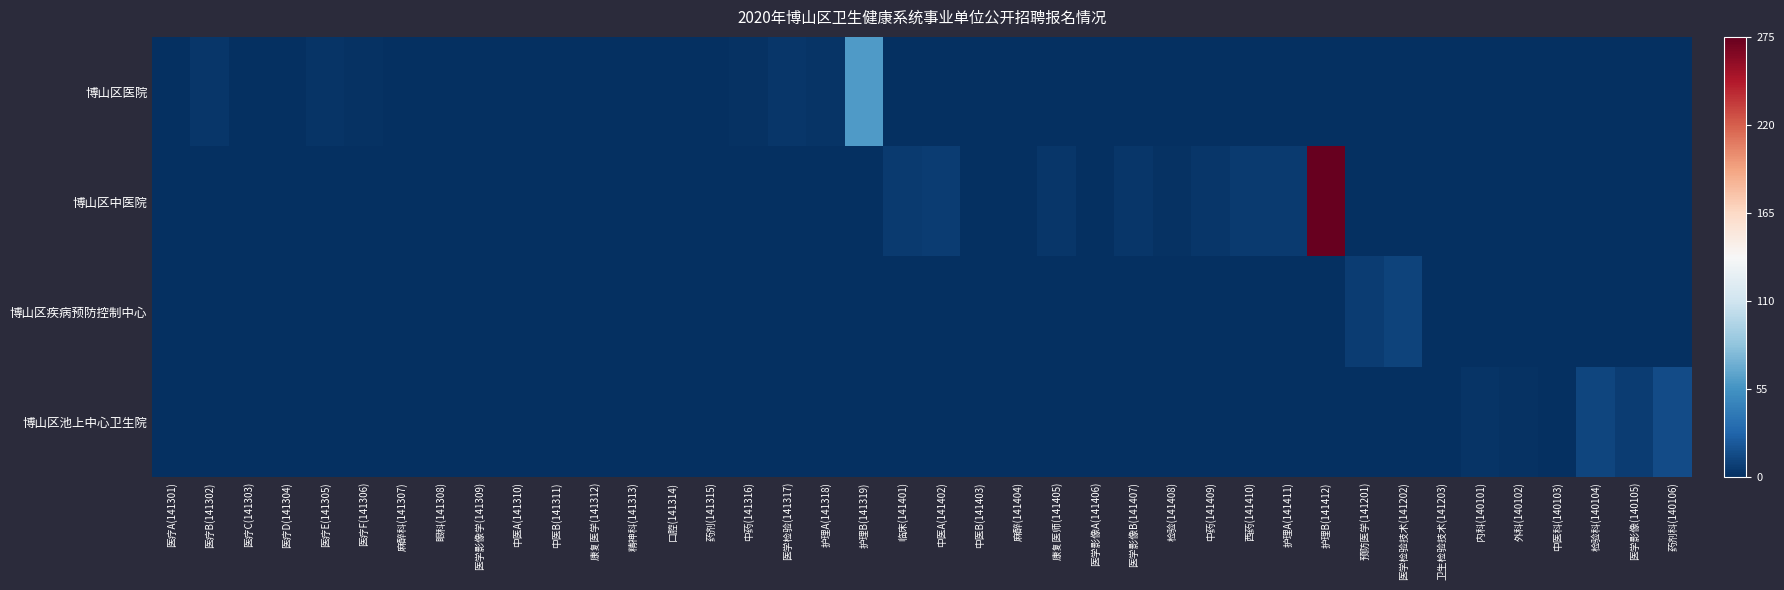

Reading right to left, extract all data points from this chart.

博山区医院: 药剂科(140106)=0.0	医学影像(140105)=0.0	检验科(140104)=0.0	中医科(140103)=0.0	外科(140102)=0.0	内科(140101)=0.0	卫生检验技术(141203)=0.0	医学检验技术(141202)=0.0	预防医学(141201)=0.0	护理B(141412)=0.0	护理A(141411)=0.0	西药(141410)=0.0	中药(141409)=0.0	检验(141408)=0.0	医学影像B(141407)=0.0	医学影像A(141406)=0.0	康复医师(141405)=0.0	麻醉(141404)=0.0	中医B(141403)=0.0	中医A(141402)=0.0	临床(141401)=0.0	护理B(141319)=0.2	护理A(141318)=0.0	医学检验(141317)=0.0	中药(141316)=0.0	药剂(141315)=0.0	口腔(141314)=0.0	精神科(141313)=0.0	康复医学(141312)=0.0	中医B(141311)=0.0	中医A(141310)=0.0	医学影像学(141309)=0.0	眼科(141308)=0.0	麻醉科(141307)=0.0	医疗F(141306)=0.0	医疗E(141305)=0.0	医疗D(141304)=0.0	医疗C(141303)=0.0	医疗B(141302)=0.0	医疗A(141301)=0.0
博山区中医院: 药剂科(140106)=0.0	医学影像(140105)=0.0	检验科(140104)=0.0	中医科(140103)=0.0	外科(140102)=0.0	内科(140101)=0.0	卫生检验技术(141203)=0.0	医学检验技术(141202)=0.0	预防医学(141201)=0.0	护理B(141412)=1.0	护理A(141411)=0.0	西药(141410)=0.0	中药(141409)=0.0	检验(141408)=0.0	医学影像B(141407)=0.0	医学影像A(141406)=0.0	康复医师(141405)=0.0	麻醉(141404)=0.0	中医B(141403)=0.0	中医A(141402)=0.0	临床(141401)=0.0	护理B(141319)=0.0	护理A(141318)=0.0	医学检验(141317)=0.0	中药(141316)=0.0	药剂(141315)=0.0	口腔(141314)=0.0	精神科(141313)=0.0	康复医学(141312)=0.0	中医B(141311)=0.0	中医A(141310)=0.0	医学影像学(141309)=0.0	眼科(141308)=0.0	麻醉科(141307)=0.0	医疗F(141306)=0.0	医疗E(141305)=0.0	医疗D(141304)=0.0	医疗C(141303)=0.0	医疗B(141302)=0.0	医疗A(141301)=0.0
博山区疾病预防控制中心: 药剂科(140106)=0.0	医学影像(140105)=0.0	检验科(140104)=0.0	中医科(140103)=0.0	外科(140102)=0.0	内科(140101)=0.0	卫生检验技术(141203)=0.0	医学检验技术(141202)=0.0	预防医学(141201)=0.0	护理B(141412)=0.0	护理A(141411)=0.0	西药(141410)=0.0	中药(141409)=0.0	检验(141408)=0.0	医学影像B(141407)=0.0	医学影像A(141406)=0.0	康复医师(141405)=0.0	麻醉(141404)=0.0	中医B(141403)=0.0	中医A(141402)=0.0	临床(141401)=0.0	护理B(141319)=0.0	护理A(141318)=0.0	医学检验(141317)=0.0	中药(141316)=0.0	药剂(141315)=0.0	口腔(141314)=0.0	精神科(141313)=0.0	康复医学(141312)=0.0	中医B(141311)=0.0	中医A(141310)=0.0	医学影像学(141309)=0.0	眼科(141308)=0.0	麻醉科(141307)=0.0	医疗F(141306)=0.0	医疗E(141305)=0.0	医疗D(141304)=0.0	医疗C(141303)=0.0	医疗B(141302)=0.0	医疗A(141301)=0.0
博山区池上中心卫生院: 药剂科(140106)=0.1	医学影像(140105)=0.0	检验科(140104)=0.0	中医科(140103)=0.0	外科(140102)=0.0	内科(140101)=0.0	卫生检验技术(141203)=0.0	医学检验技术(141202)=0.0	预防医学(141201)=0.0	护理B(141412)=0.0	护理A(141411)=0.0	西药(141410)=0.0	中药(141409)=0.0	检验(141408)=0.0	医学影像B(141407)=0.0	医学影像A(141406)=0.0	康复医师(141405)=0.0	麻醉(141404)=0.0	中医B(141403)=0.0	中医A(141402)=0.0	临床(141401)=0.0	护理B(141319)=0.0	护理A(141318)=0.0	医学检验(141317)=0.0	中药(141316)=0.0	药剂(141315)=0.0	口腔(141314)=0.0	精神科(141313)=0.0	康复医学(141312)=0.0	中医B(141311)=0.0	中医A(141310)=0.0	医学影像学(141309)=0.0	眼科(141308)=0.0	麻醉科(141307)=0.0	医疗F(141306)=0.0	医疗E(141305)=0.0	医疗D(141304)=0.0	医疗C(141303)=0.0	医疗B(141302)=0.0	医疗A(141301)=0.0